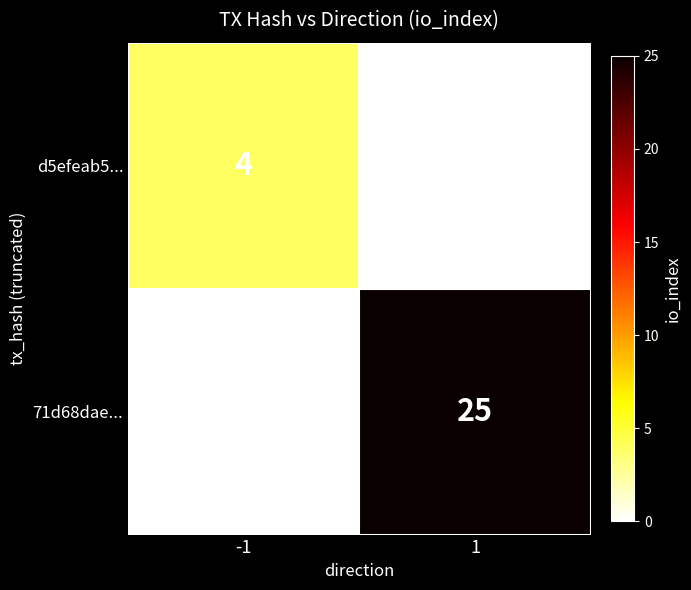

What is the greatest value displayed?

25